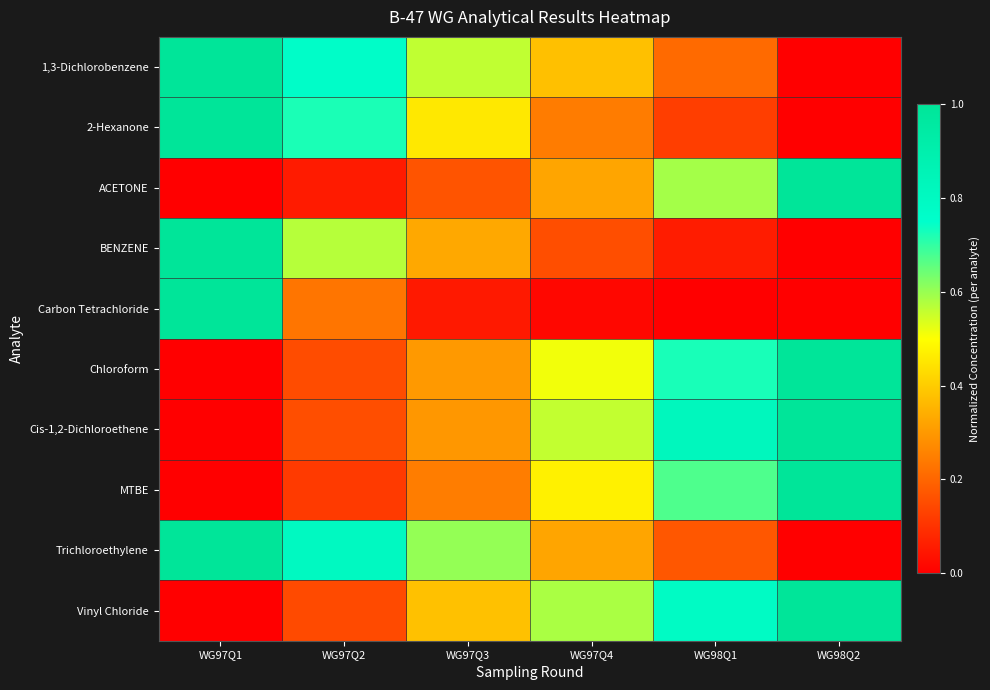

Which series has the largest total across all categories?

1,3-Dichlorobenzene